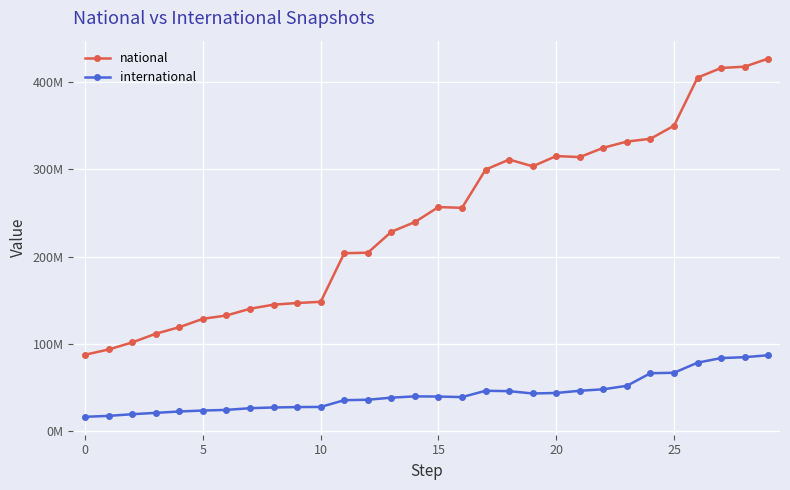

Is this an area chart (filled region under the line)?

No